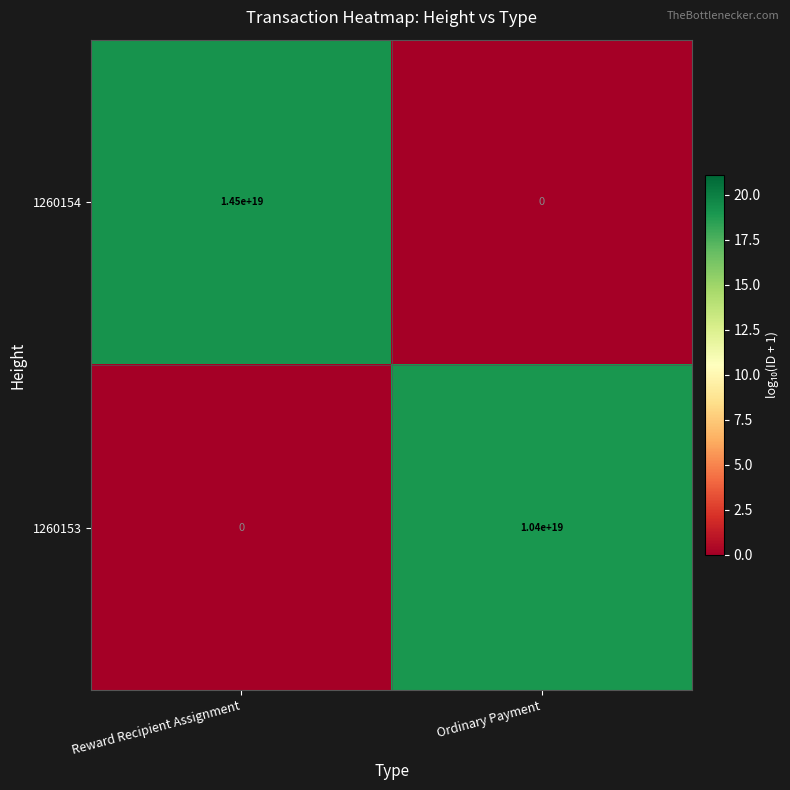

Which series has the widest spread of values?

1260154